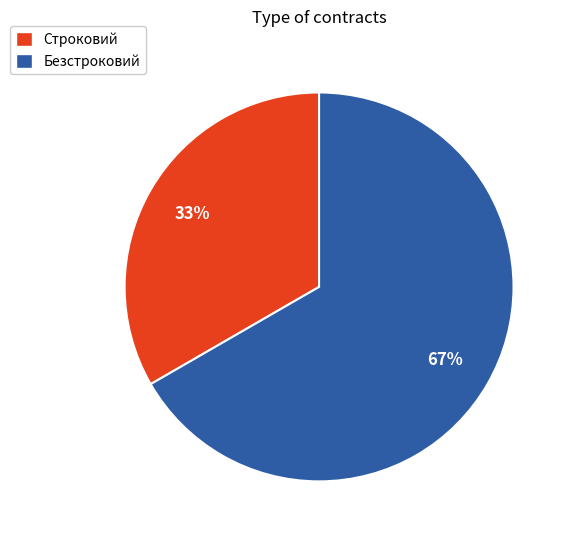

True or false: Безстроковий accounts for 58% of the total.

False